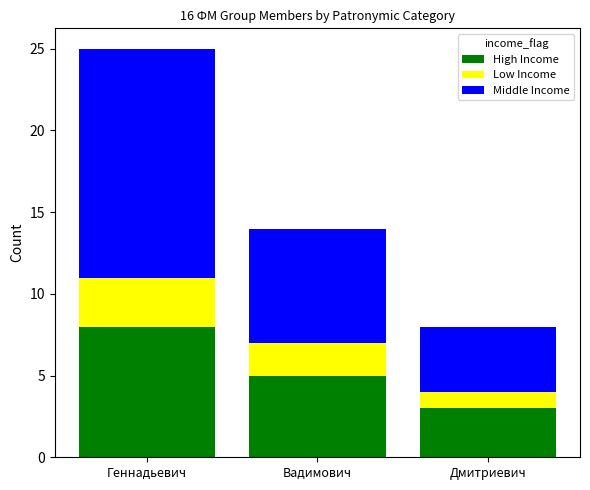

Are the bars grouped side by side (vs. stacked)?

No